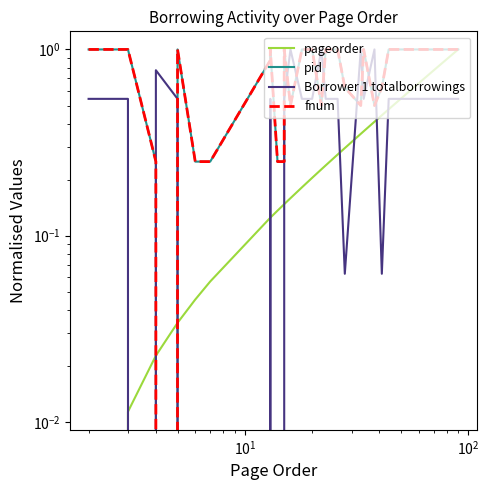

What is the difference between the second highest and minimum values in the pageorder series?

1.0